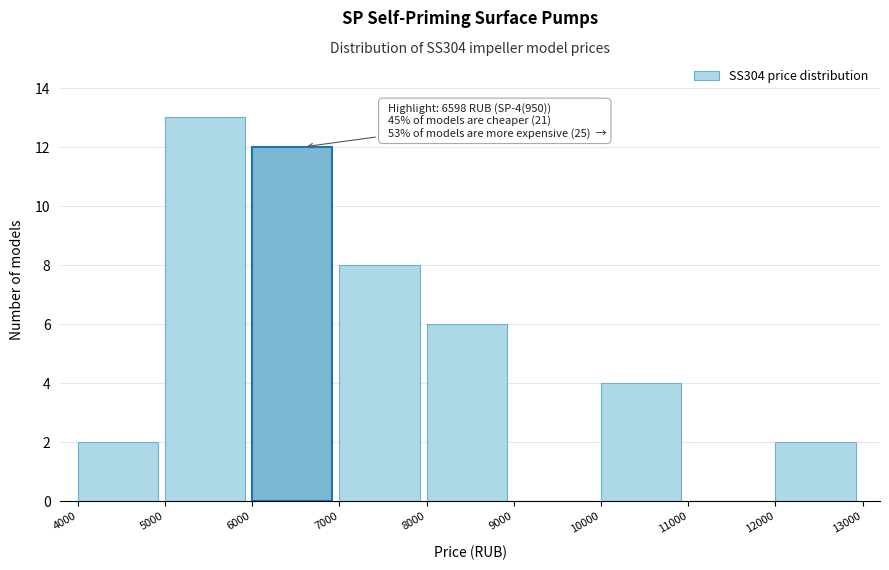

Over which range of the x-axis is the bar tallest?

5000 to 6000